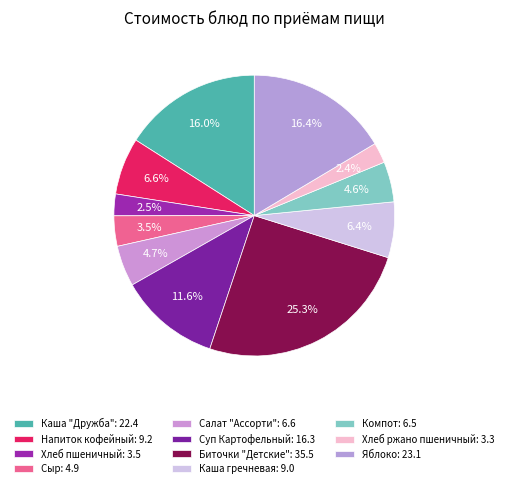

What percentage is the Суп Картофельный slice, to the nearest percent?

12%